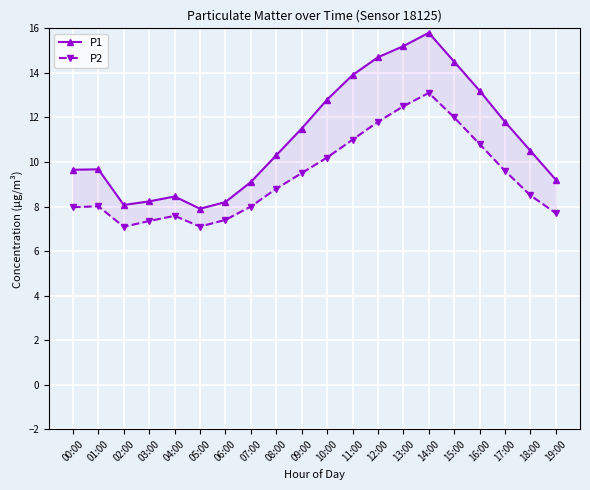

At which category does P2 reach its first local peak?

01:00